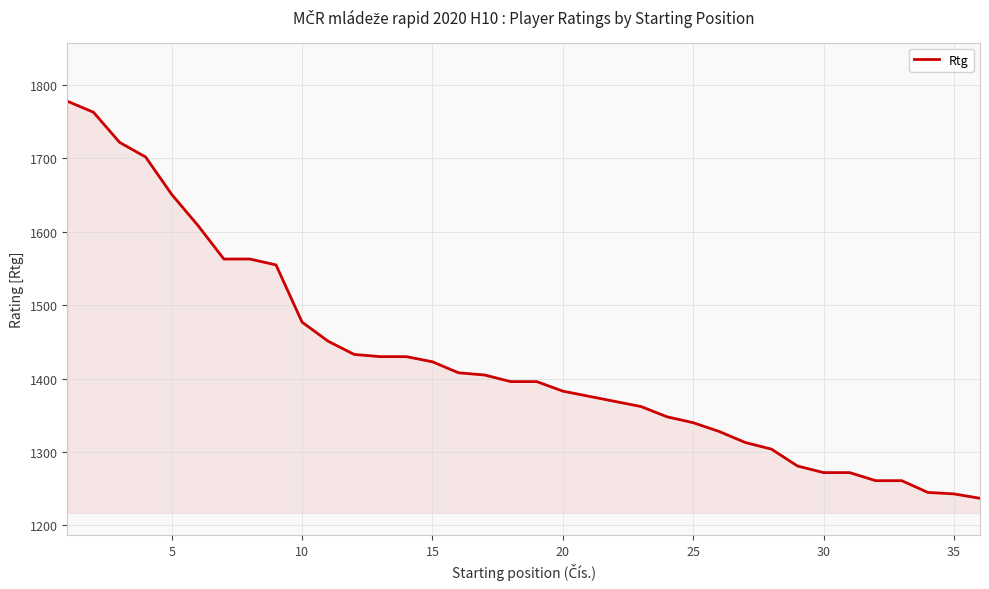

What is the maximum value shown in the chart?

1778